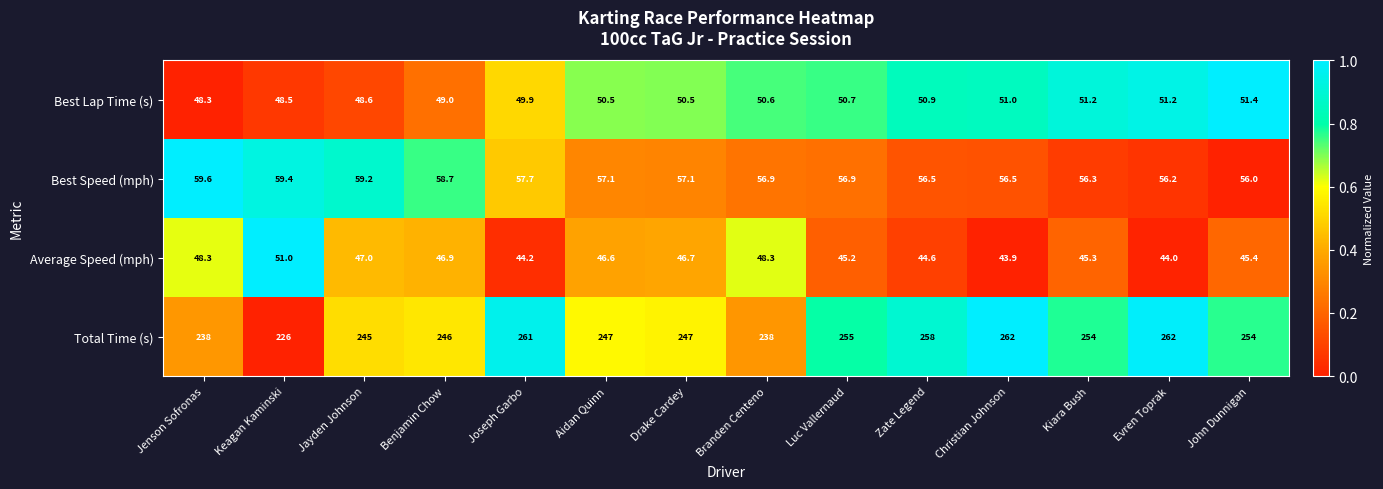

What is the difference between the second highest and minimum values in the Average Speed (mph) series?

4.4